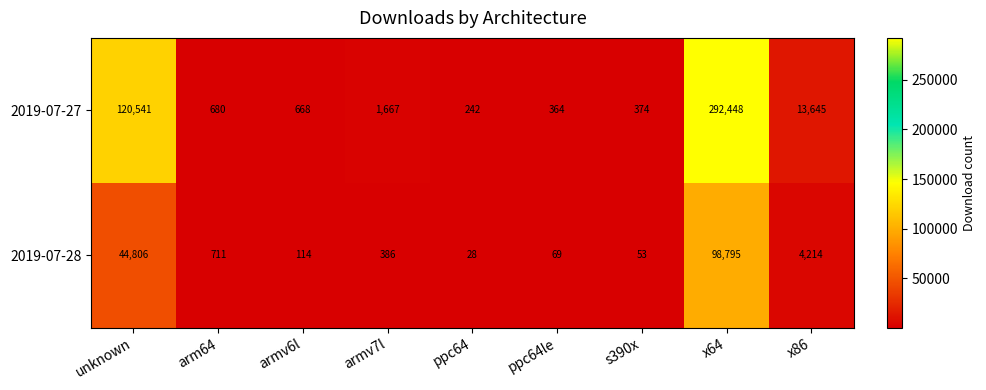

Reading left to right, list all the values displayed in this chart.

2019-07-27: 120541	680	668	1667	242	364	374	292448	13645
2019-07-28: 44806	711	114	386	28	69	53	98795	4214